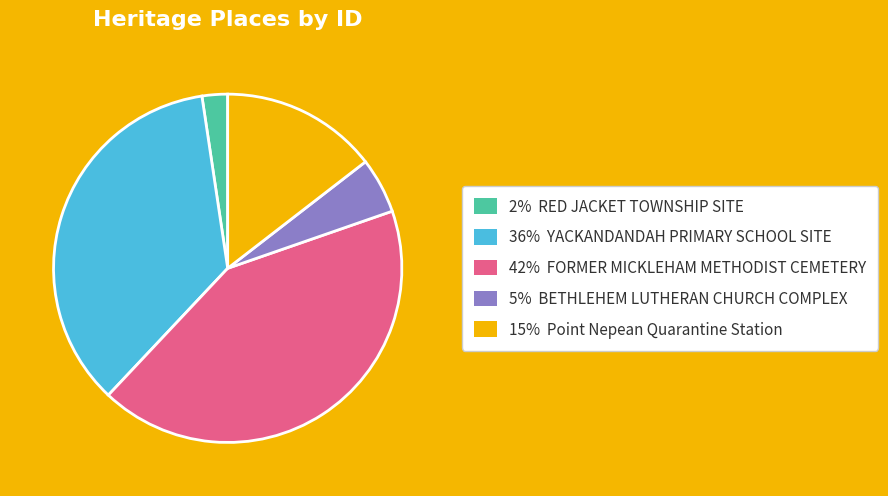

Count the number of slices in the pie.

5